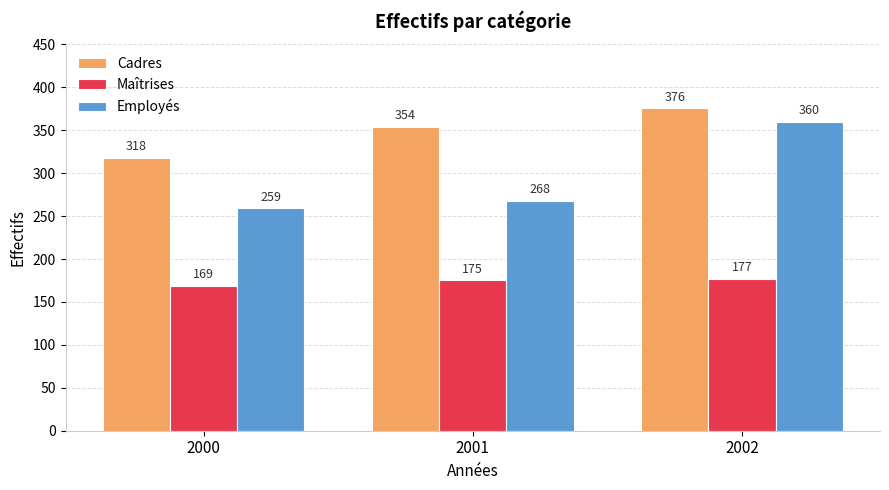

How many groups of bars are there?

3